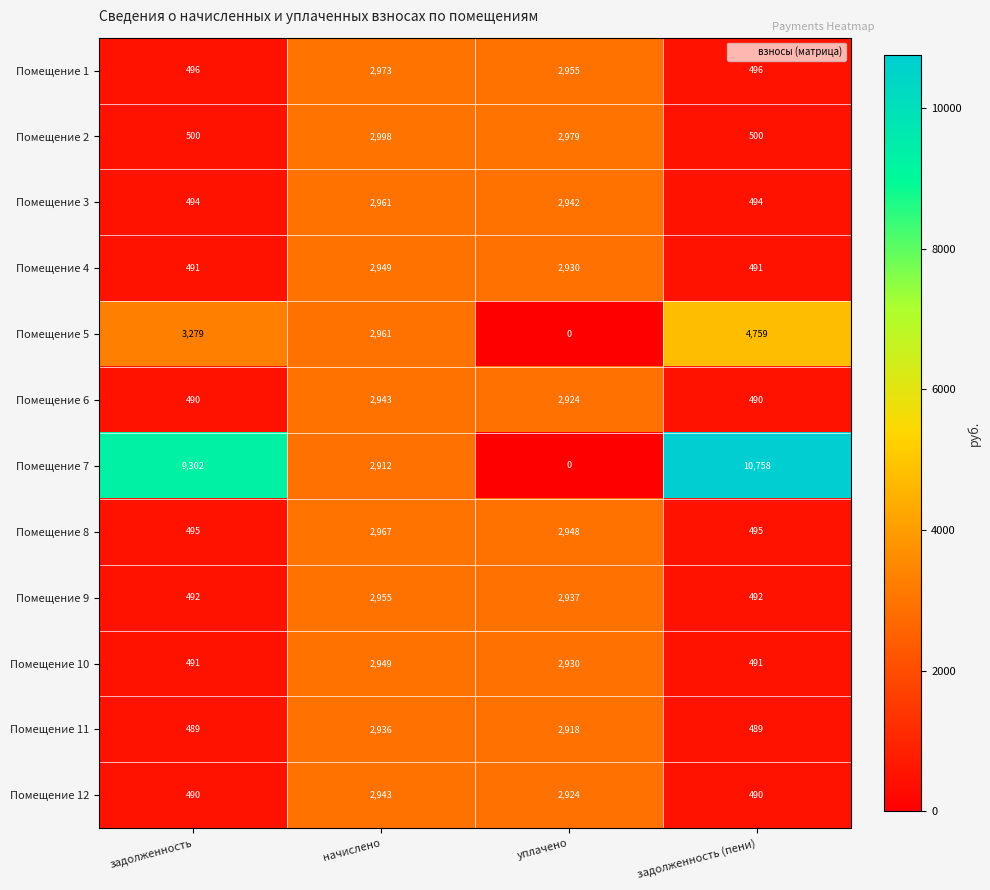

Where is Помещение 7 nearest to the value 5379?

начислено